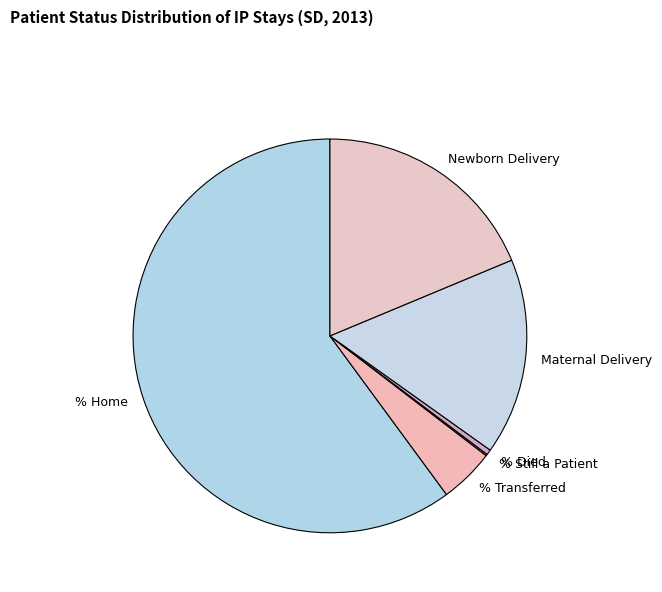

Between Newborn Delivery and Maternal Delivery, which is larger?

Newborn Delivery